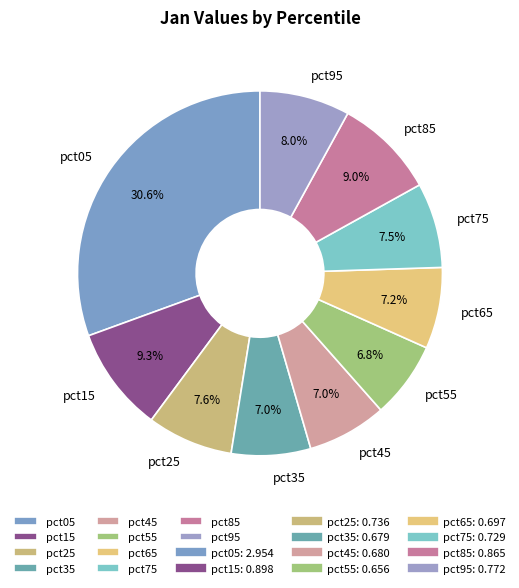

Does any single category account for the majority?

No